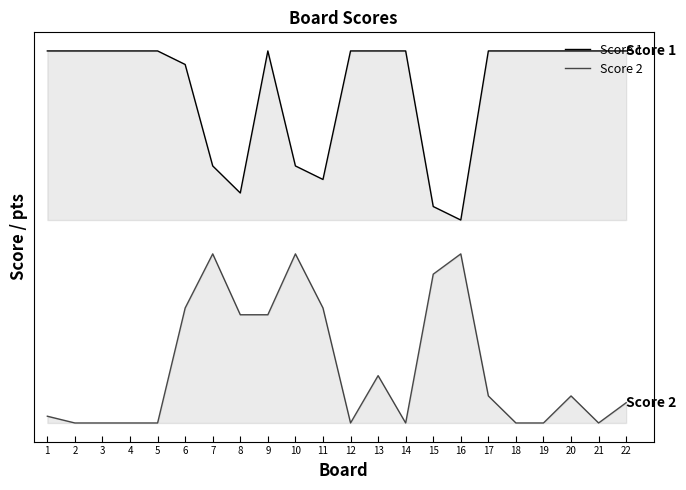

Reading right to left, extract all data points from this chart.

Score 1: 22=55	21=55	20=55	19=55	18=55	17=55	16=30	15=32	14=55	13=55	12=55	11=36	10=38	9=55	8=34	7=38	6=53	5=55	4=55	3=55	2=55	1=55
Score 2: 22=3	21=0	20=4	19=0	18=0	17=4	16=25	15=22	14=0	13=7	12=0	11=17	10=25	9=16	8=16	7=25	6=17	5=0	4=0	3=0	2=0	1=1